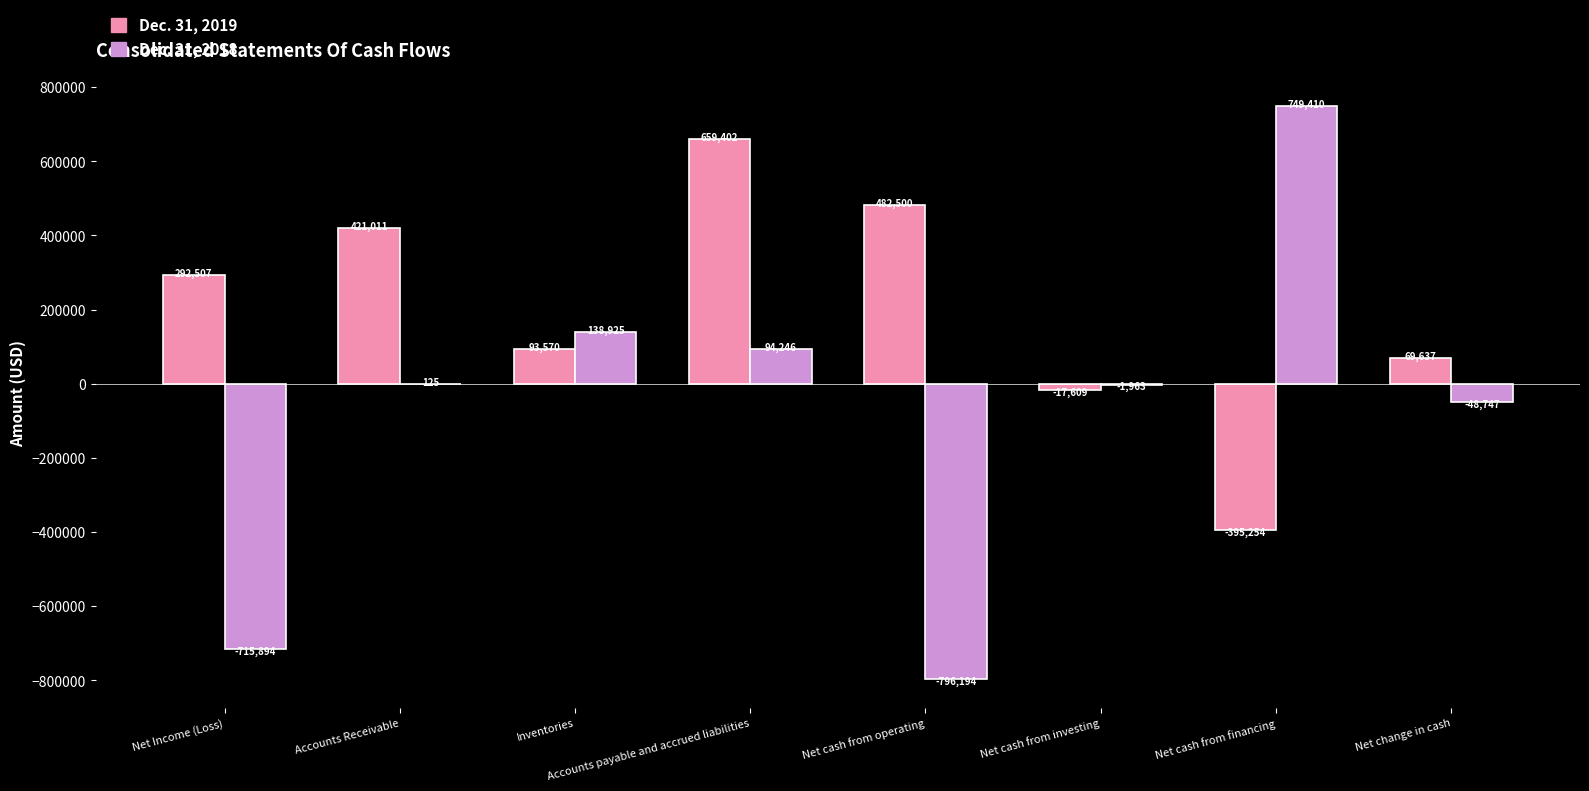

What value does the Dec. 31, 2018 series have at Net cash from financing?

749410